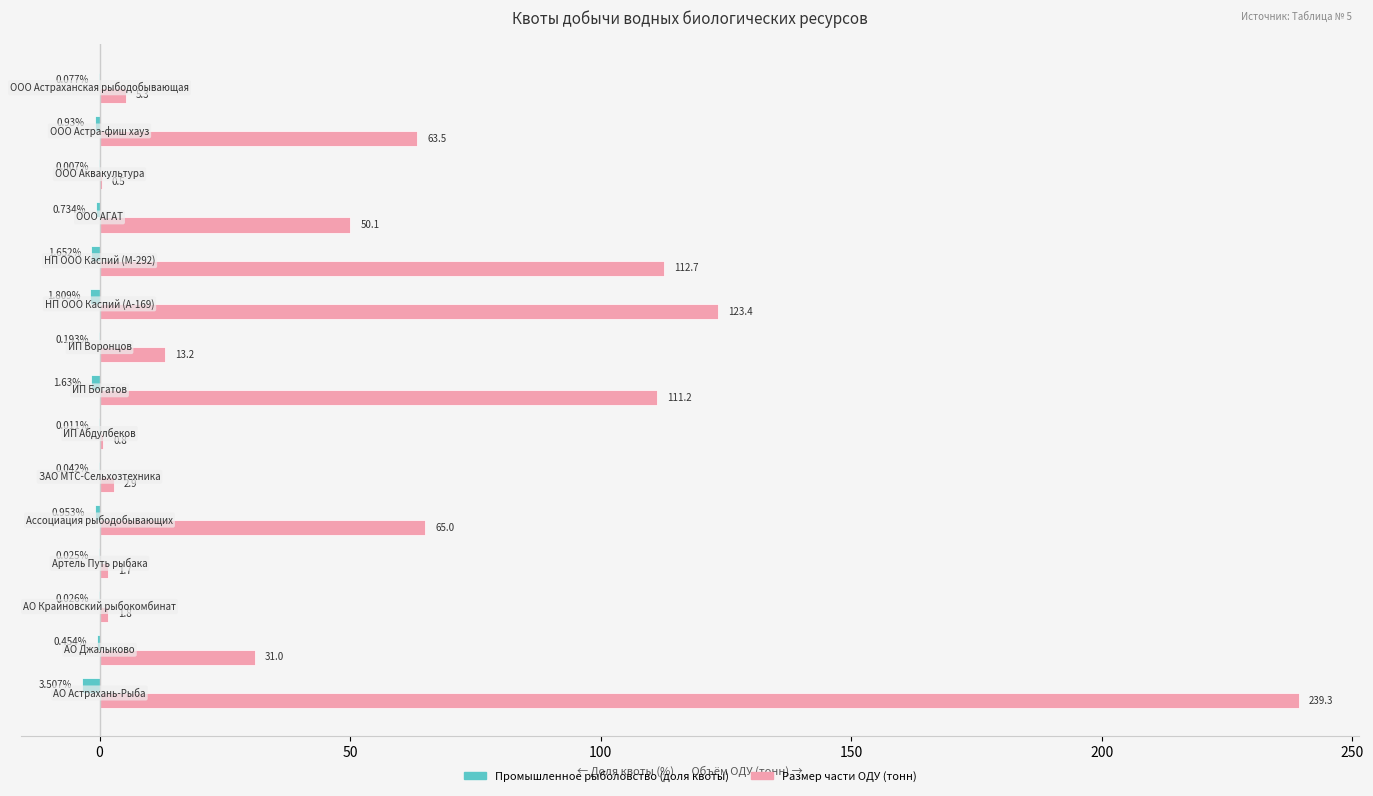

Which series has the largest total across all categories?

Размер части ОДУ (тонн)